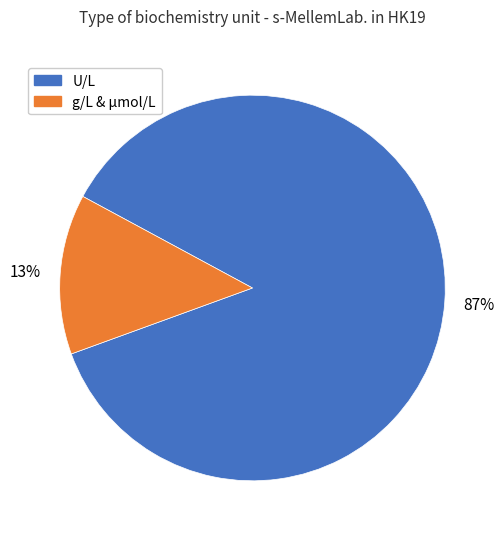

Is there any slice that represents more than half of the pie?

Yes